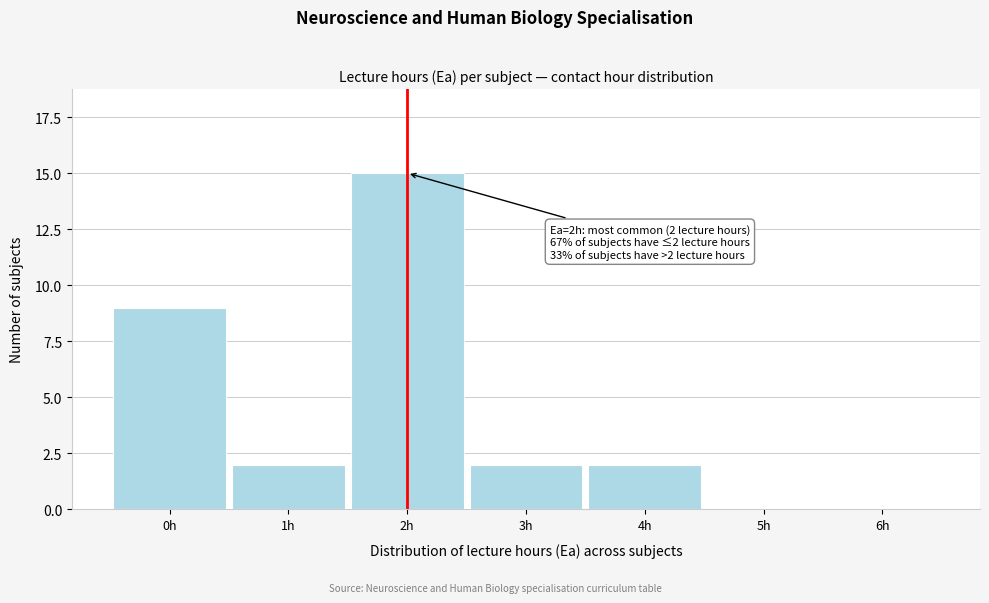

Reading right to left, what are all the values shown in this chart?

6h=0	5h=0	4h=2	3h=2	2h=15	1h=2	0h=9